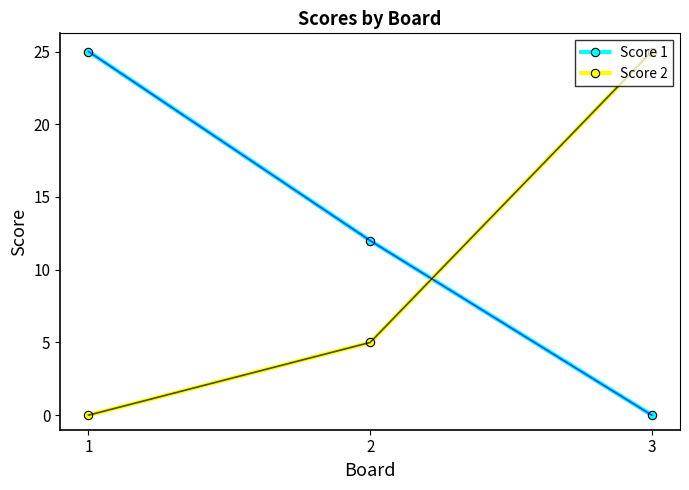

How many data points does each series have?

3